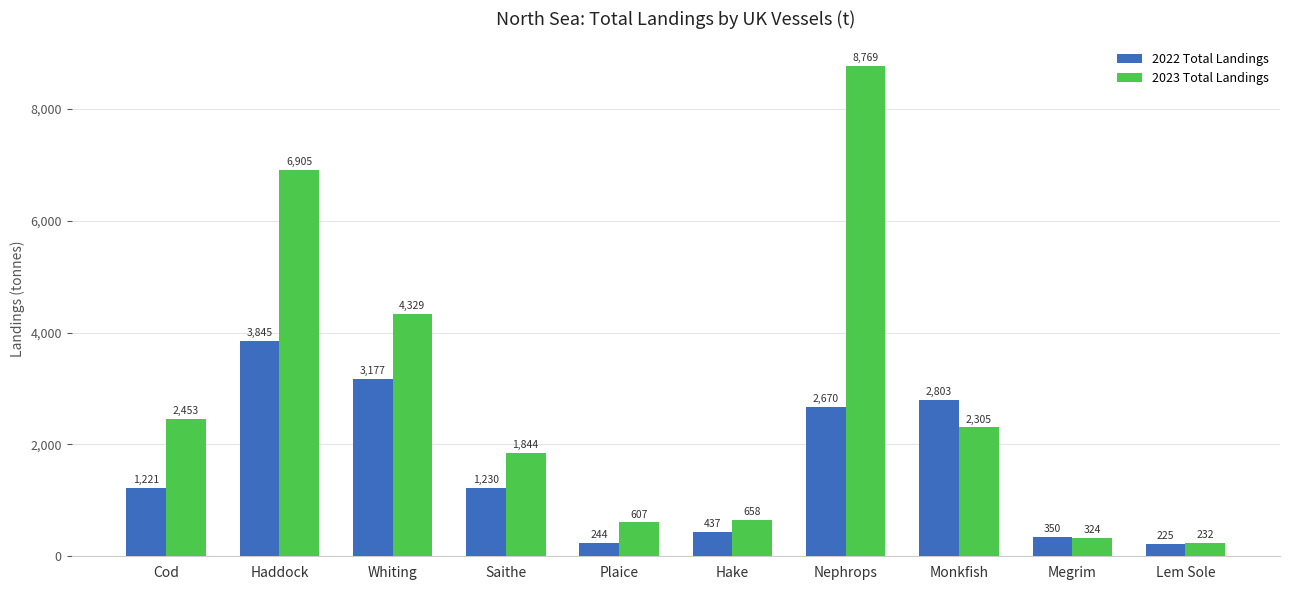

What position from the right is Whiting?

8